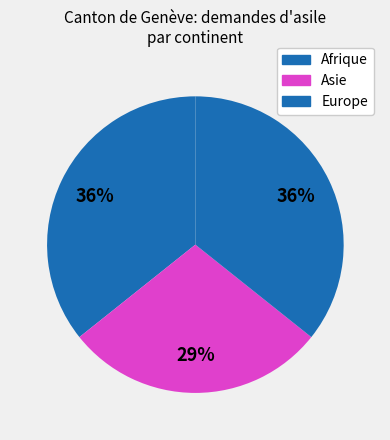

Which has a higher value, Europe or Afrique?

Europe